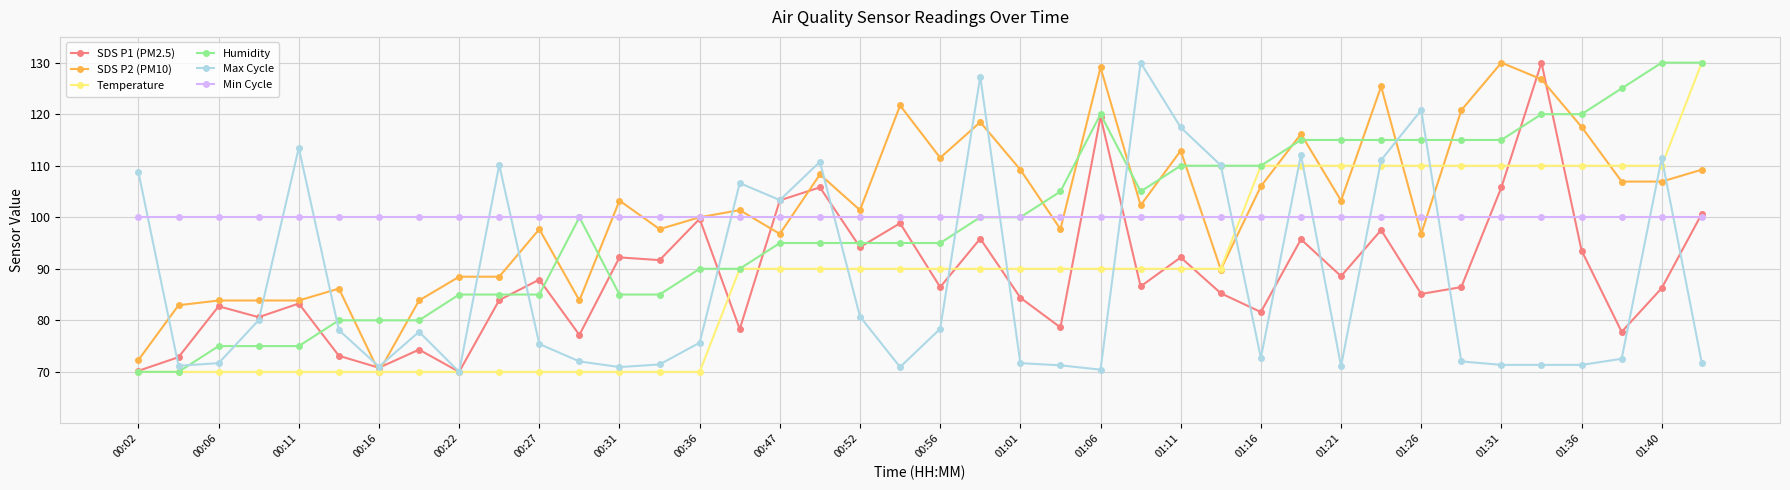

What is the value of the Max Cycle point at the 14th from the left?

71.4